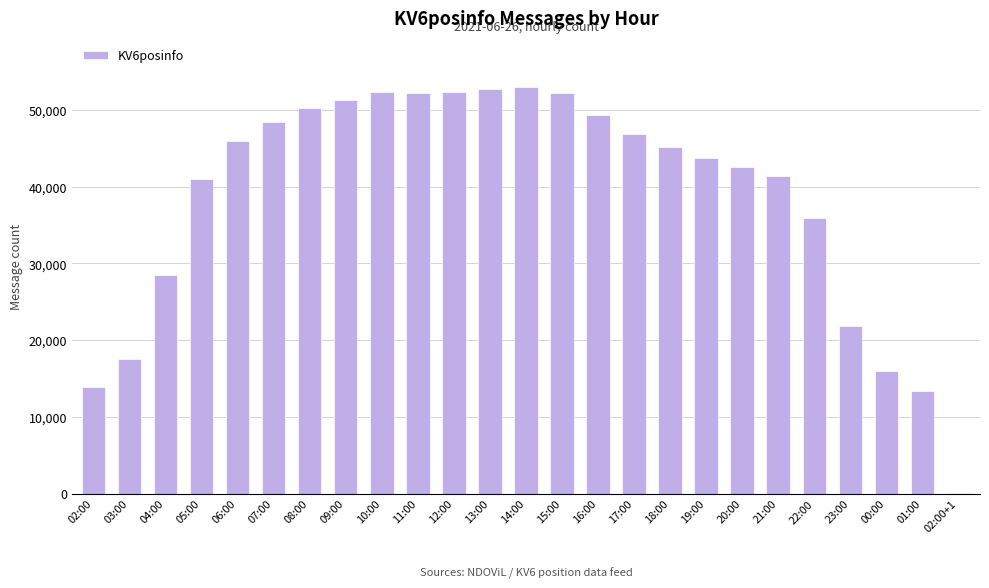

What is the sum of all values?

967682